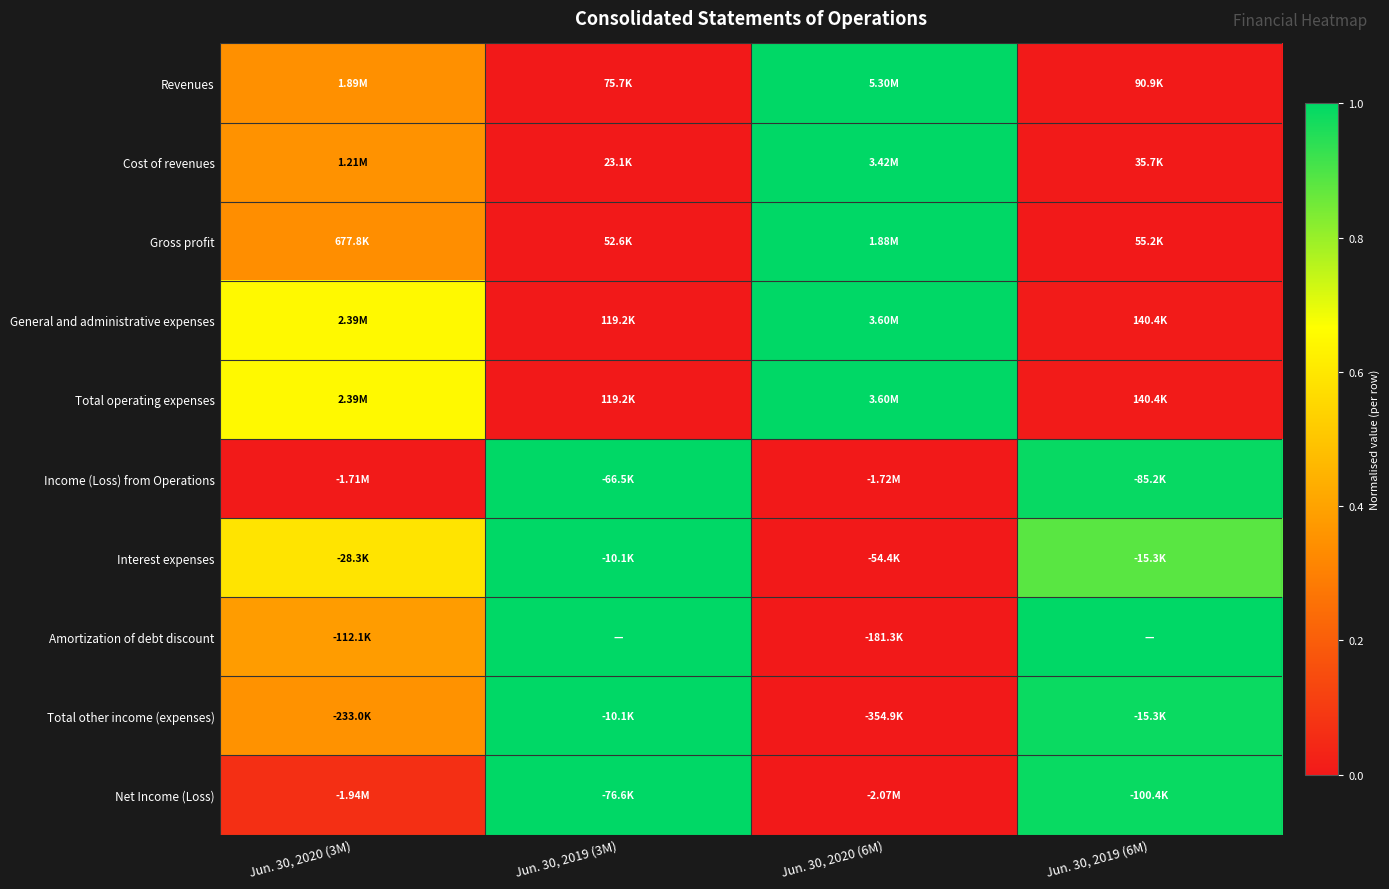

What is the spread (max minus min) of values at Jun. 30, 2019 (3M)?

1.0